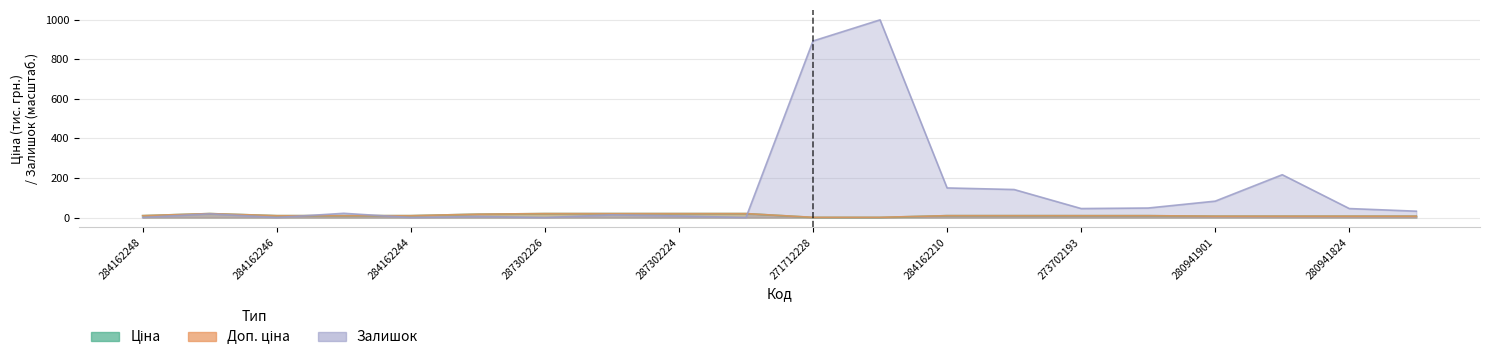

Rank the categories by Доп. ціна value from lowest to highest.

271712228, 271712227, 280941901, 280941856, 280941824, 280941739, 273702193, 273702194, 284162248, 284162246, 284162245, 284162244, 284162210, 284162209, 287292222, 287302223, 287302226, 287302225, 287302224, 287301833